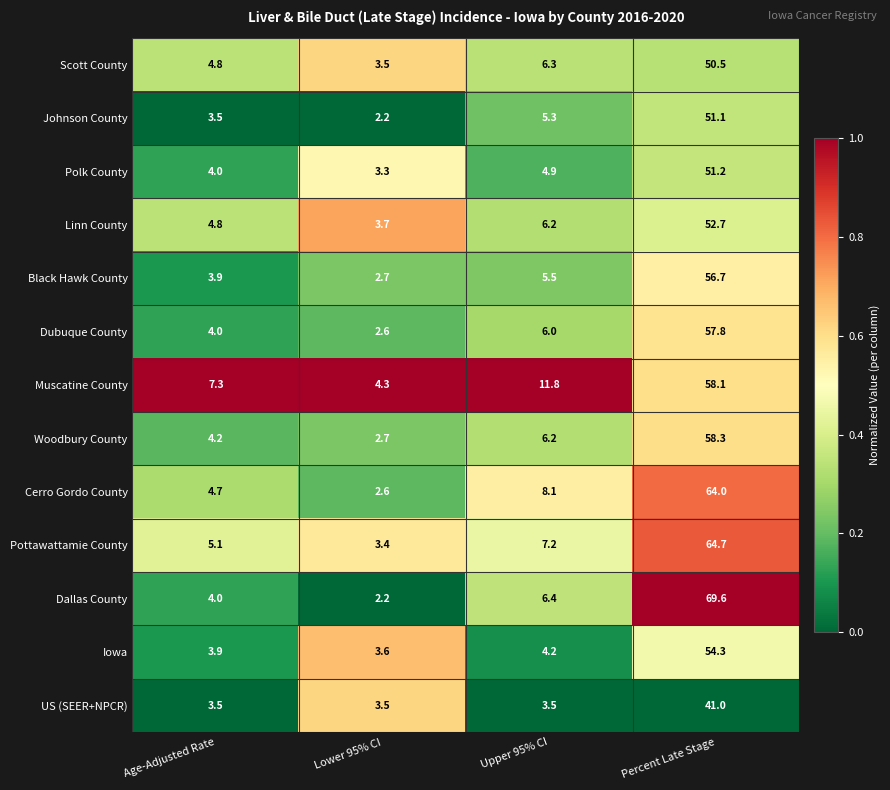

What is the difference between the maximum and minimum values in the Johnson County series?

48.9